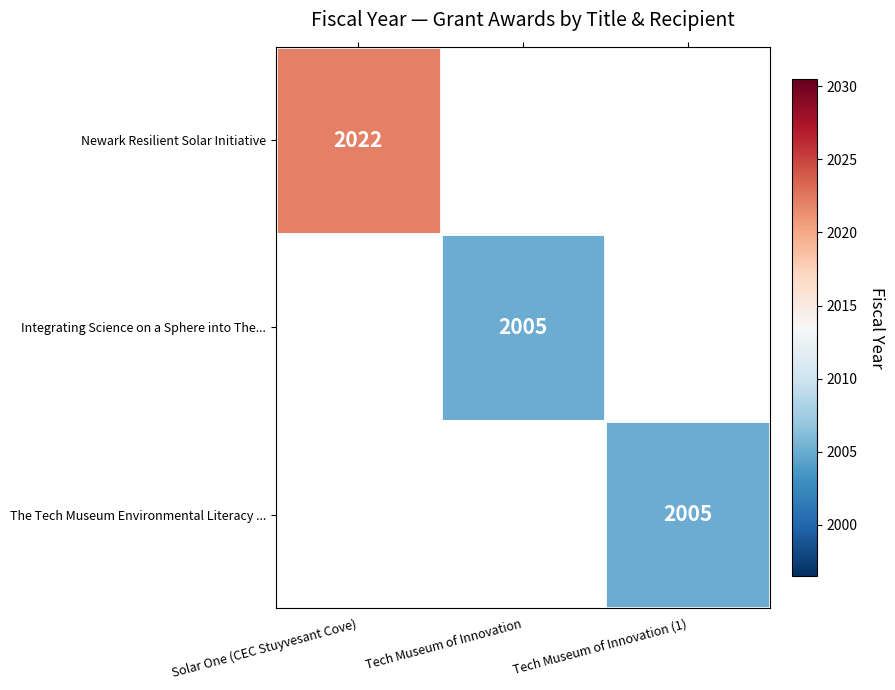

Is the value of The Tech Museum Environmental Literacy ... at Tech Museum of Innovation (1) greater than the value of Newark Resilient Solar Initiative at Solar One (CEC Stuyvesant Cove)?

No